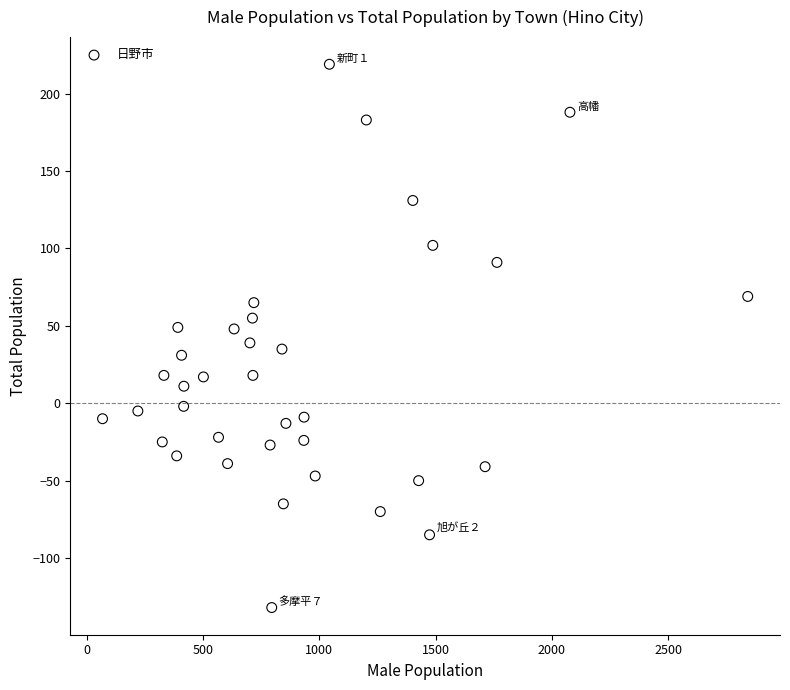

What is the range of X values (max minus min)?

2776